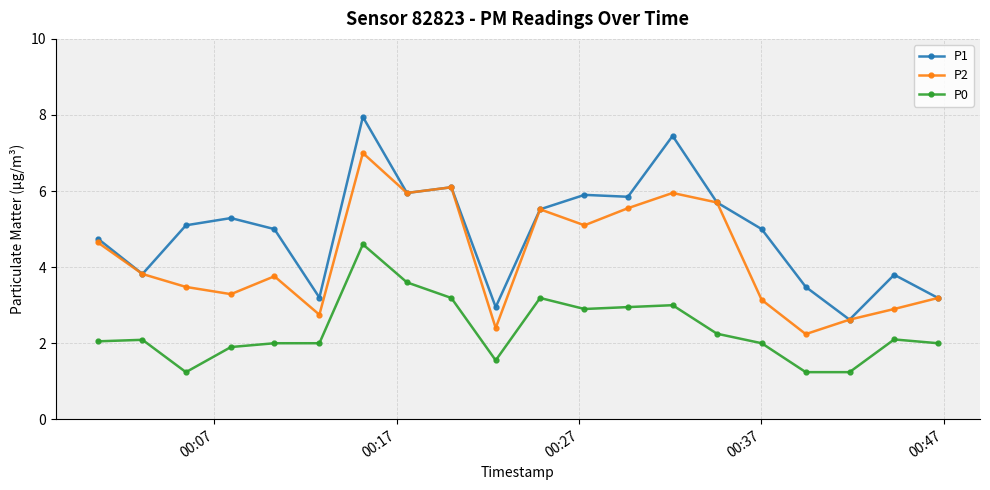

What is the maximum value for P0?

4.6